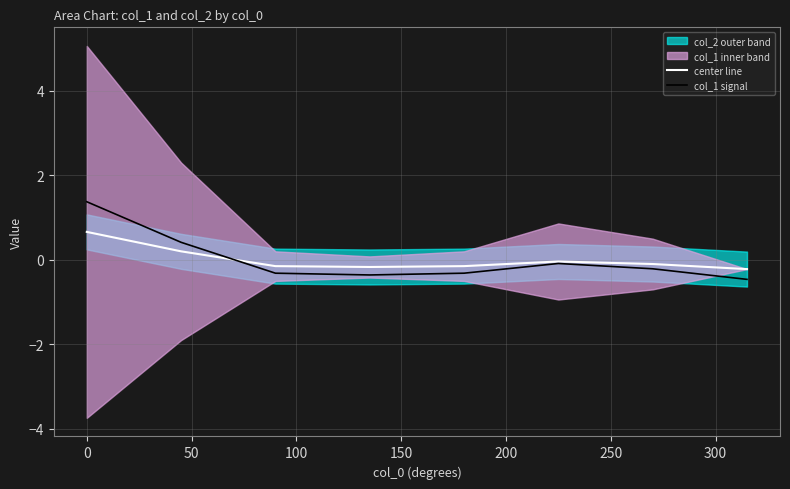

How many positive values does the center line series have?

2